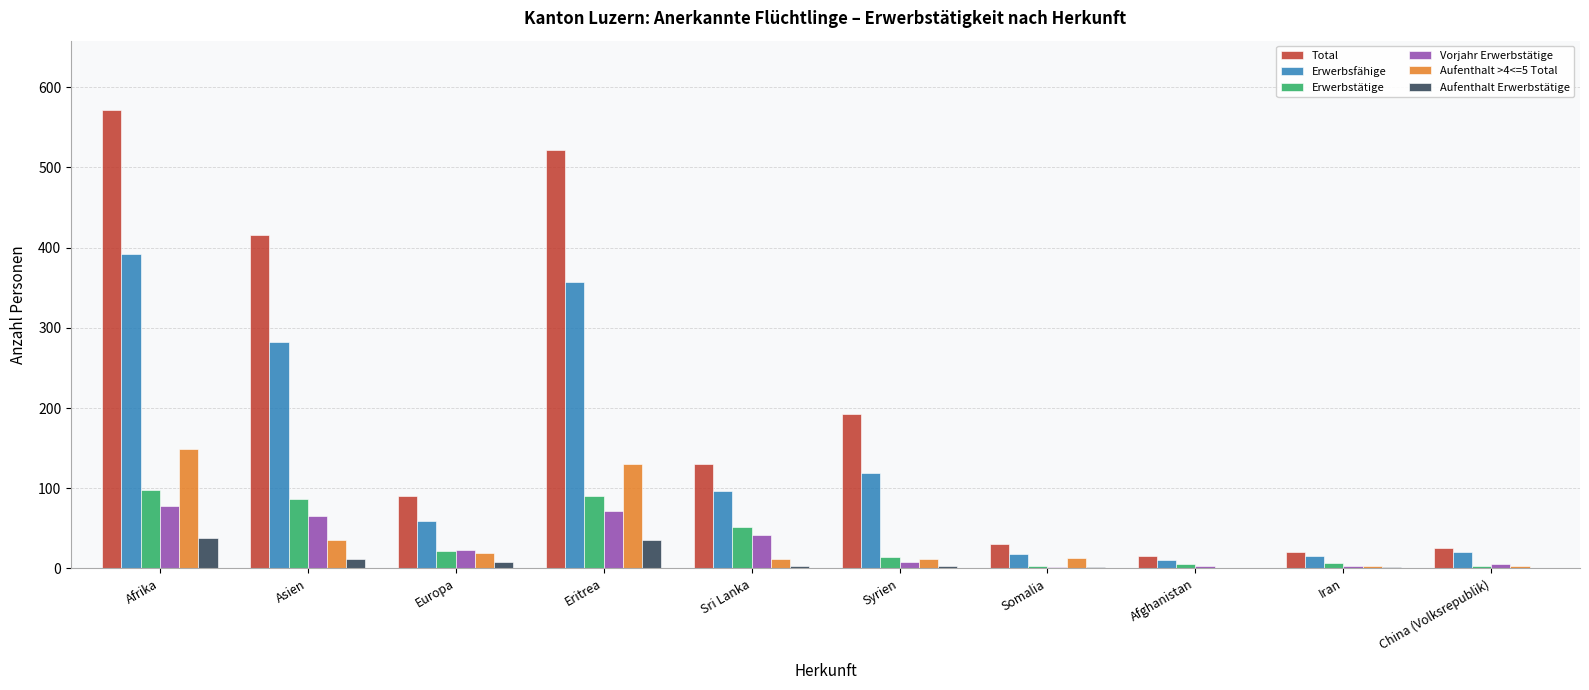

Which category has the highest value in the Erwerbsfähige series?

Afrika